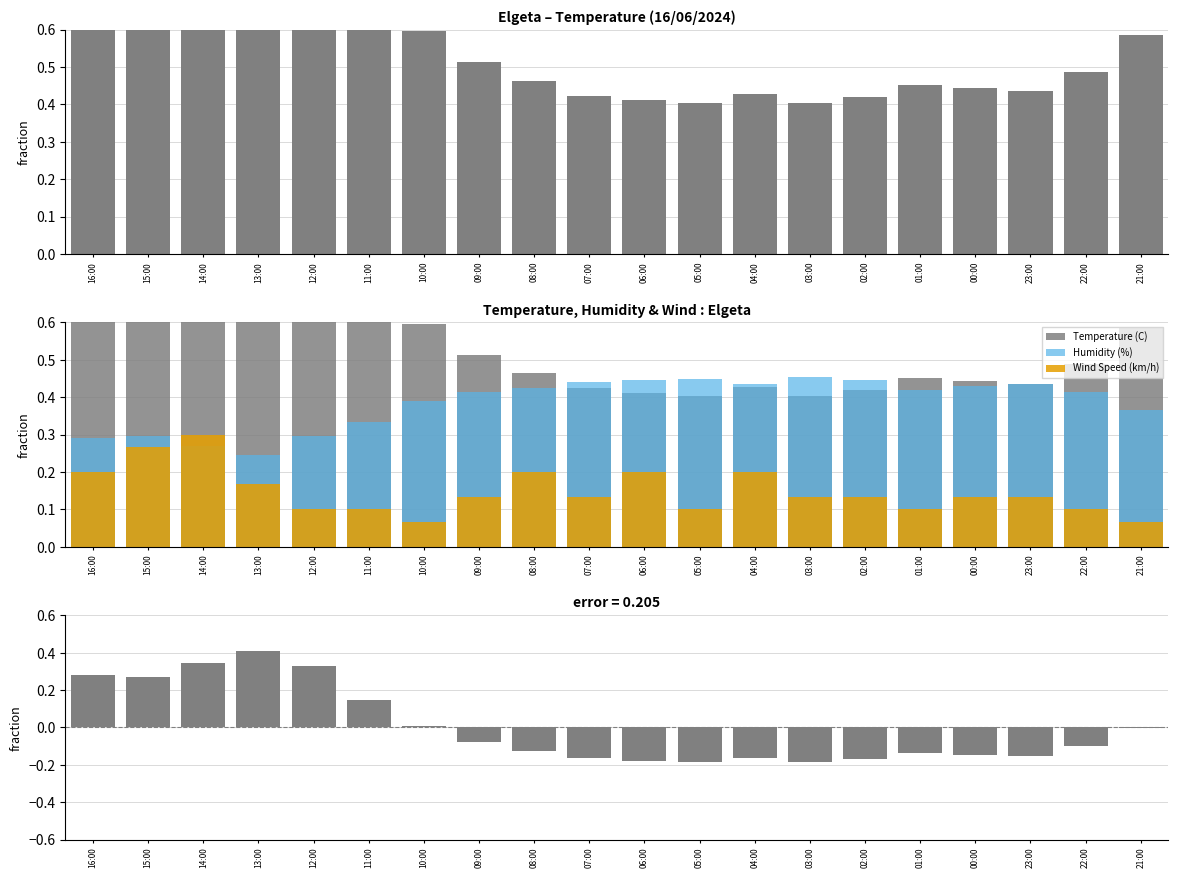

Between 08:00 and 14:00, which is larger?

14:00